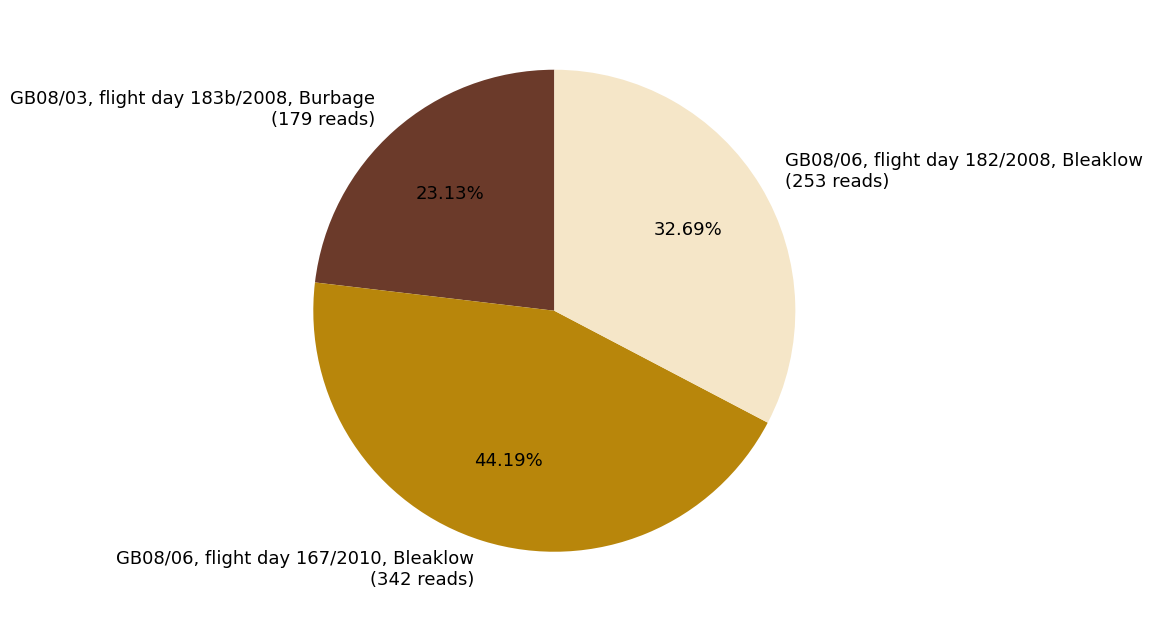

Between GB08/03, flight day 183b/2008, Burbage and GB08/06, flight day 167/2010, Bleaklow, which is larger?

GB08/06, flight day 167/2010, Bleaklow